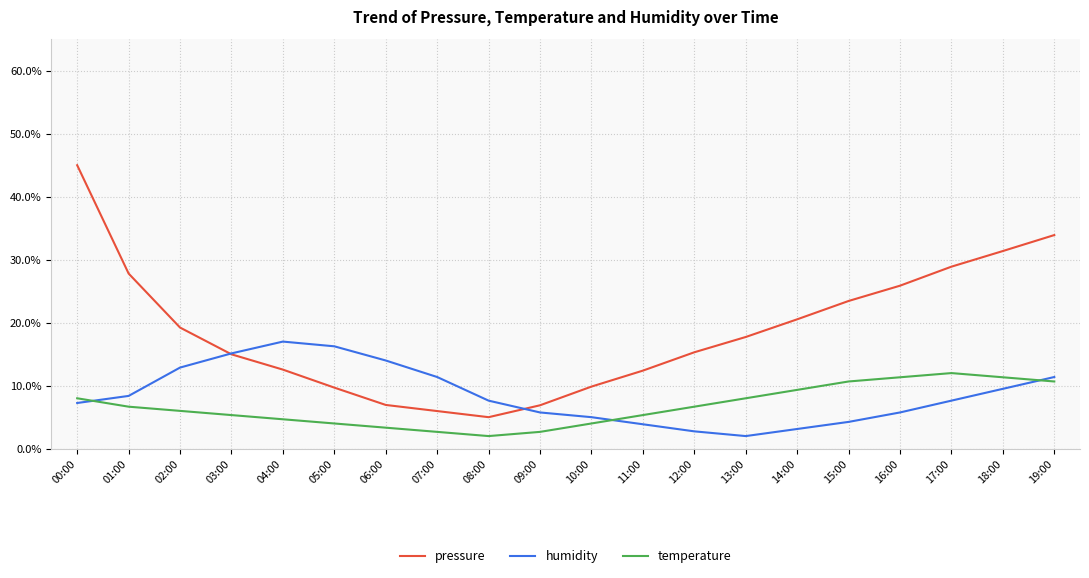

Is it true that temperature equals 12.0 at 17:00?

True